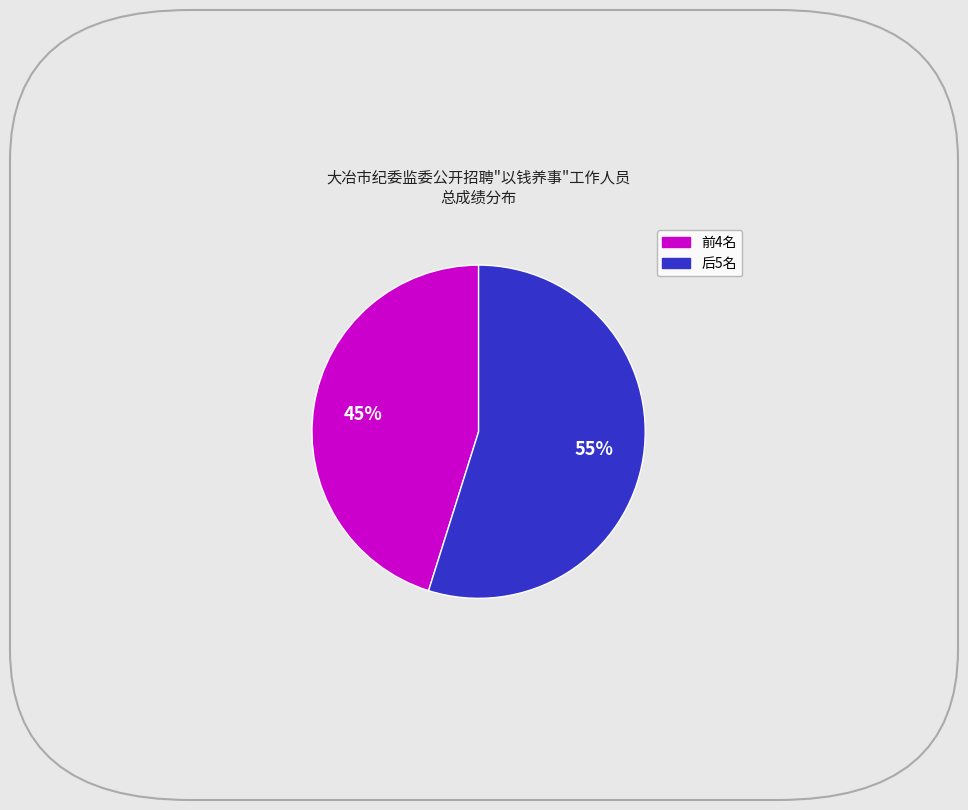

To the nearest percent, what is the average slice percentage?

50%